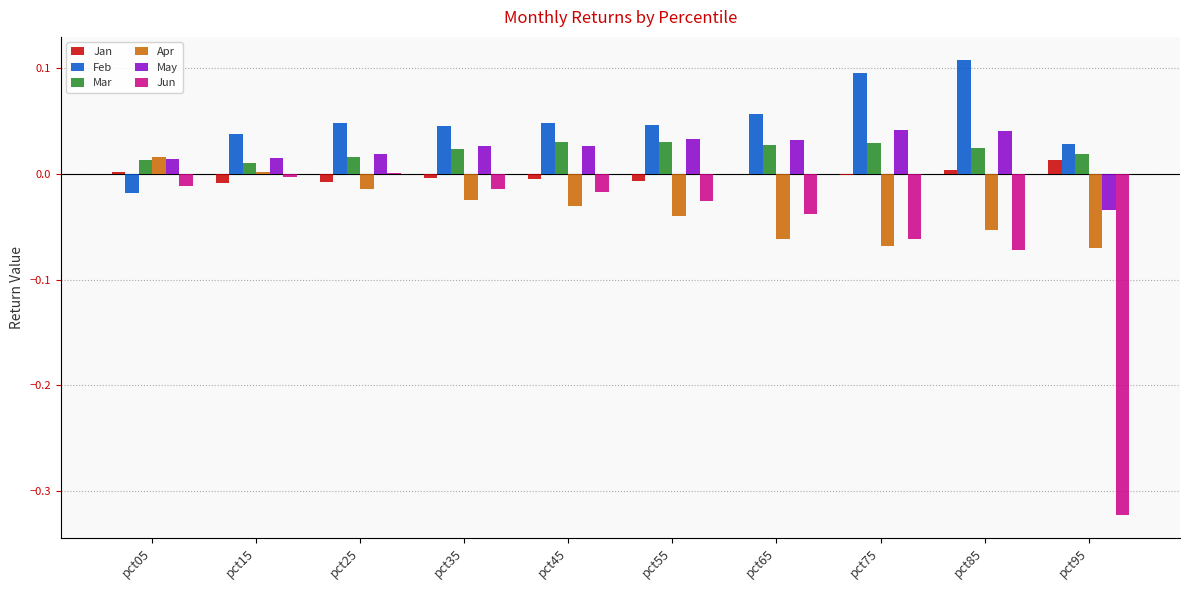

At which label does Jan reach its peak?

pct95